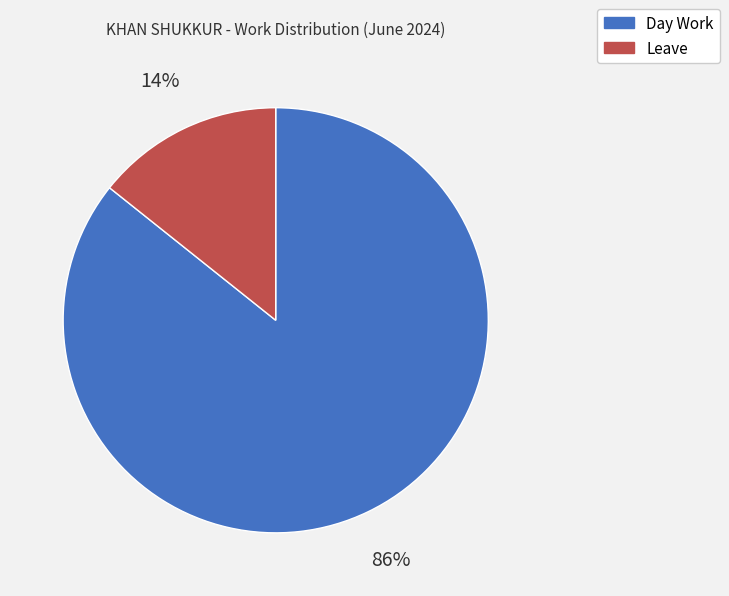

To the nearest percent, what is the average slice percentage?

50%